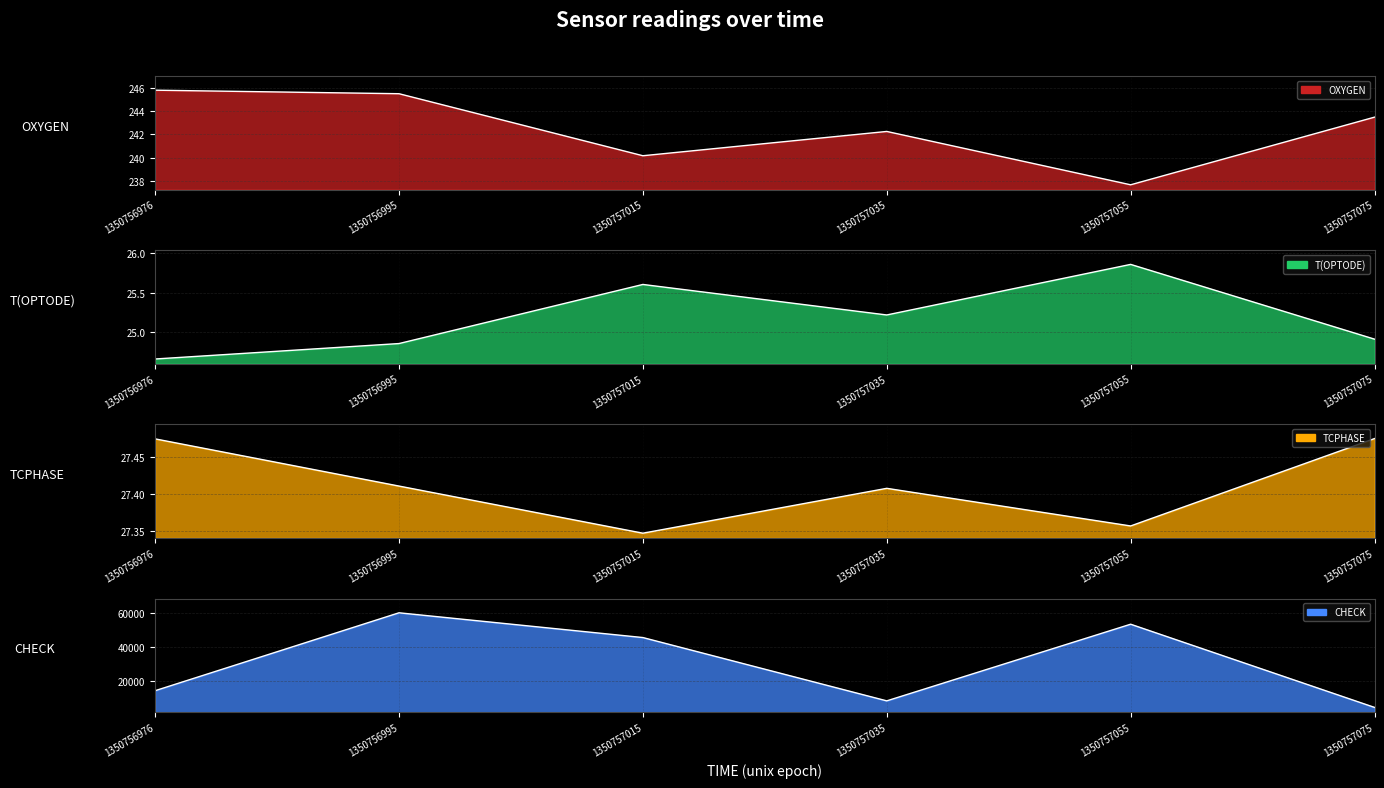

In CHECK, how many points are lower than both neighbors (excluding endpoints)?

1